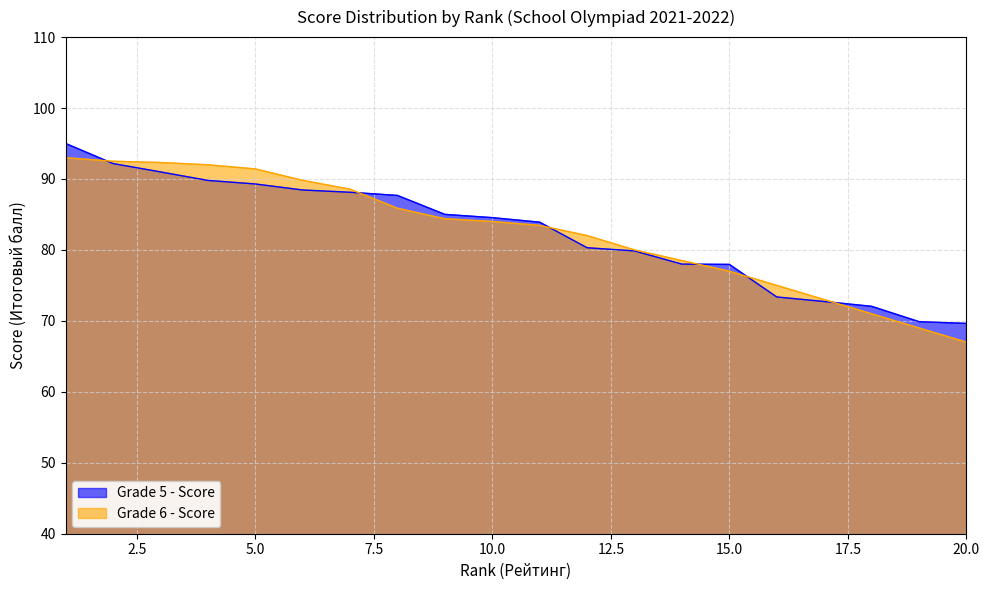

True or false: Grade 5 - Score and Grade 6 - Score intersect in this chart.

True